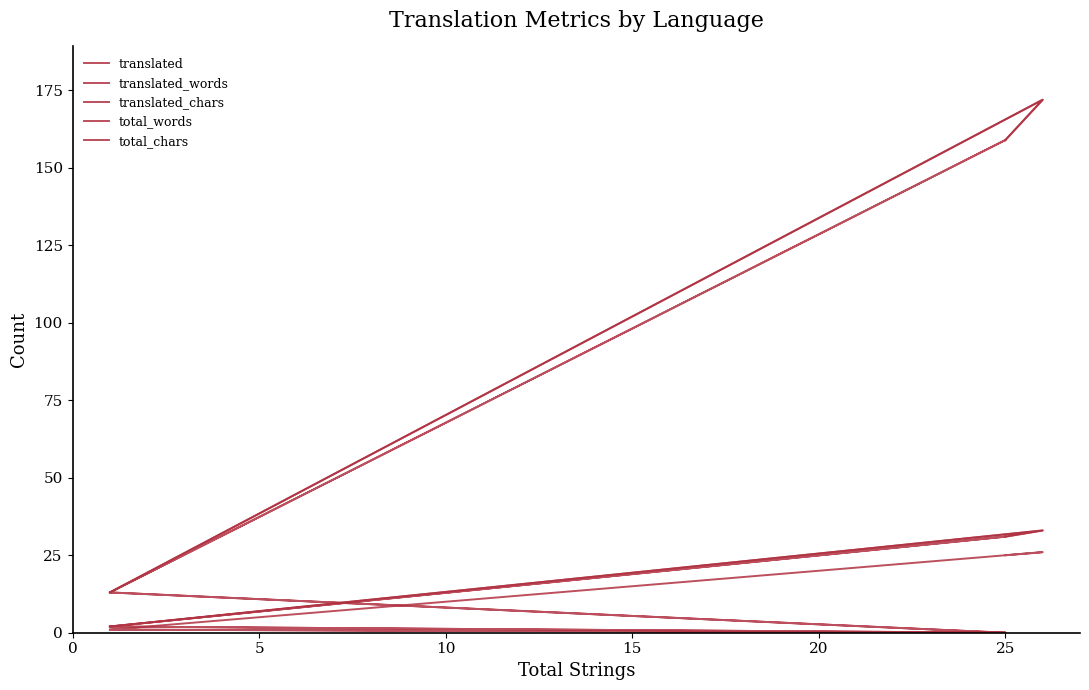

Reading right to left, extract all data points from this chart.

translated: 1	0	1	1	26	26	26	25
translated_words: 2	0	2	2	33	33	33	31
translated_chars: 13	0	13	13	172	172	172	159
total_words: 2	31	2	2	33	33	33	31
total_chars: 13	159	13	13	172	172	172	159